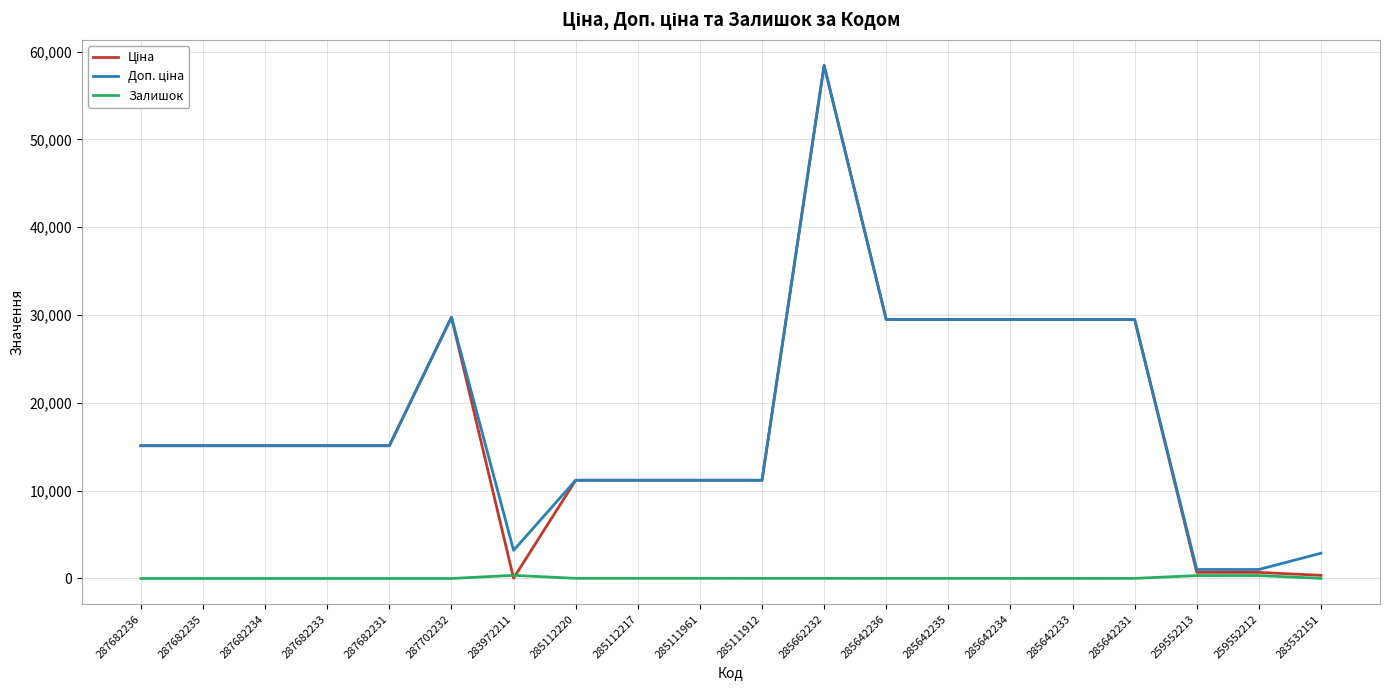

Which category has the highest value across all series?

285662232